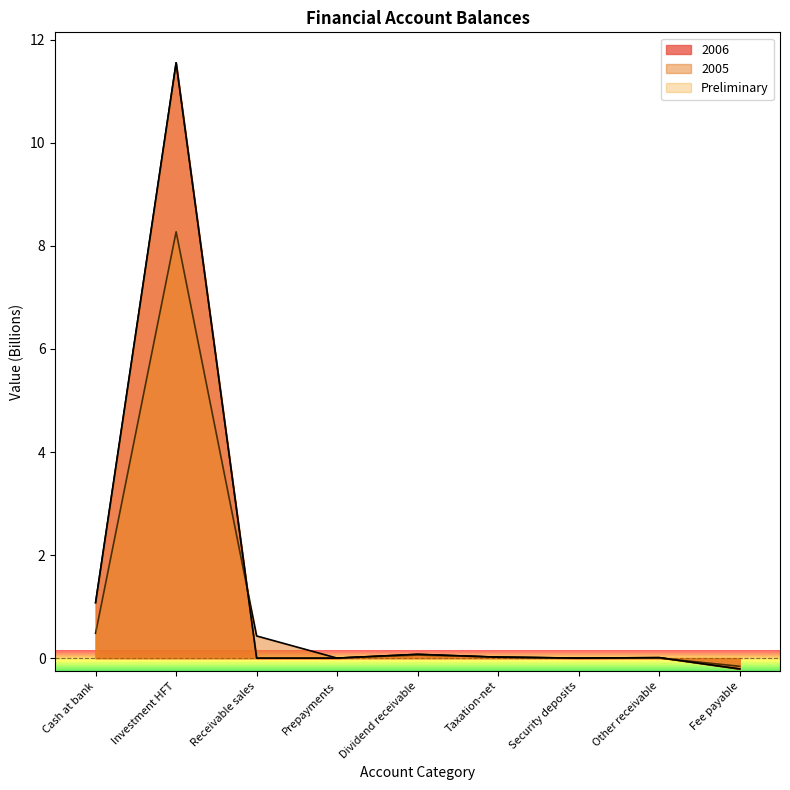

How many times do 2006 and 2005 cross each other?

3